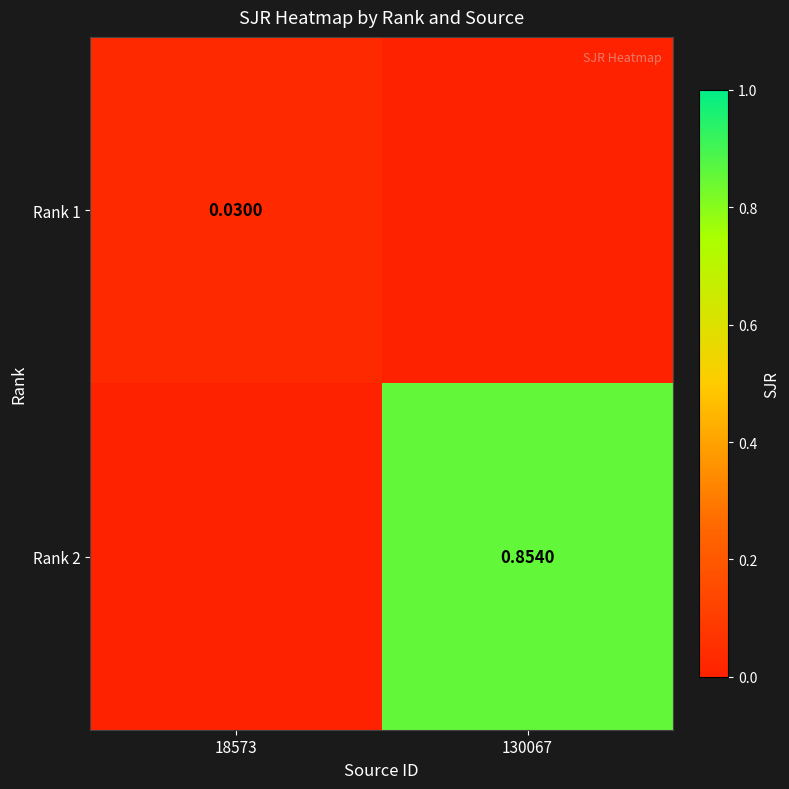

Is the value of Rank 1 at 18573 greater than the value of Rank 2 at 130067?

No